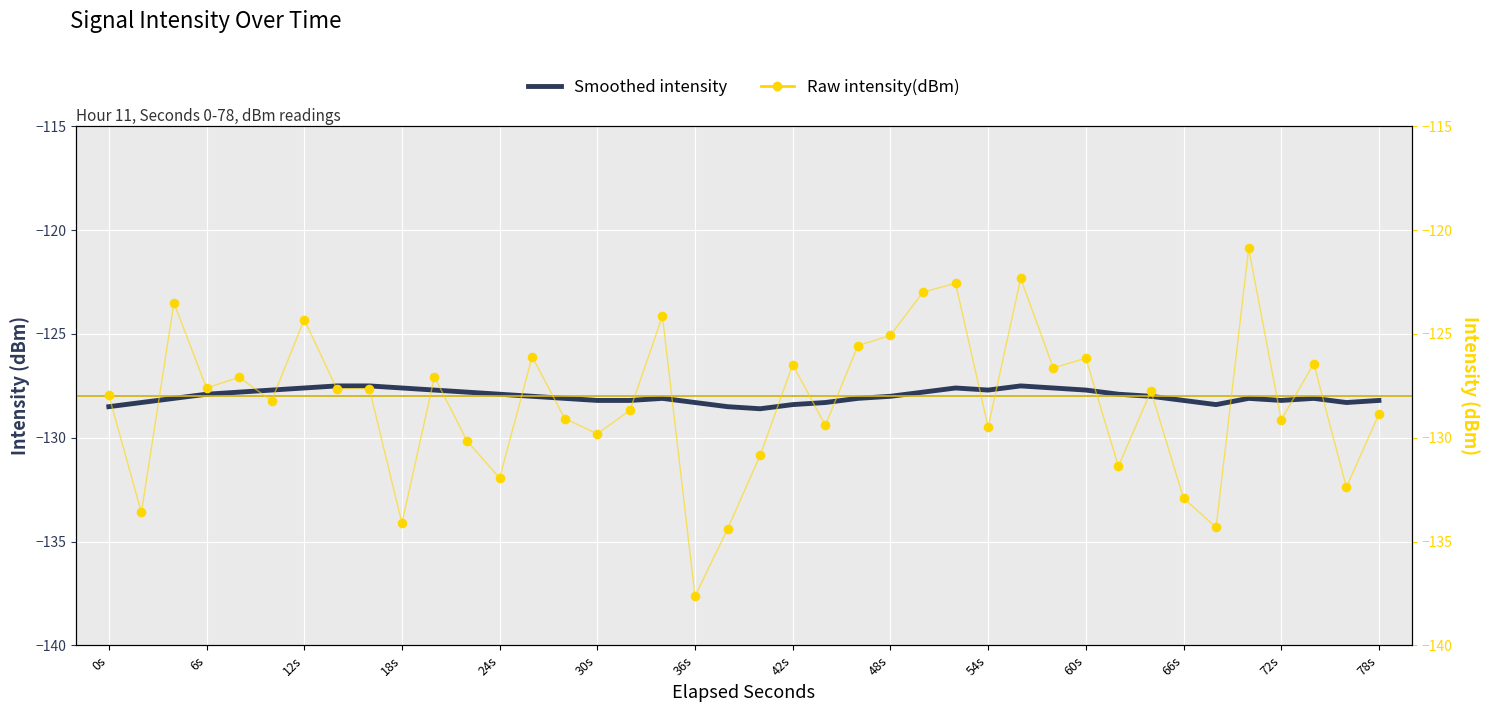

Which series has the largest Y range (max minus min)?

Raw intensity(dBm)